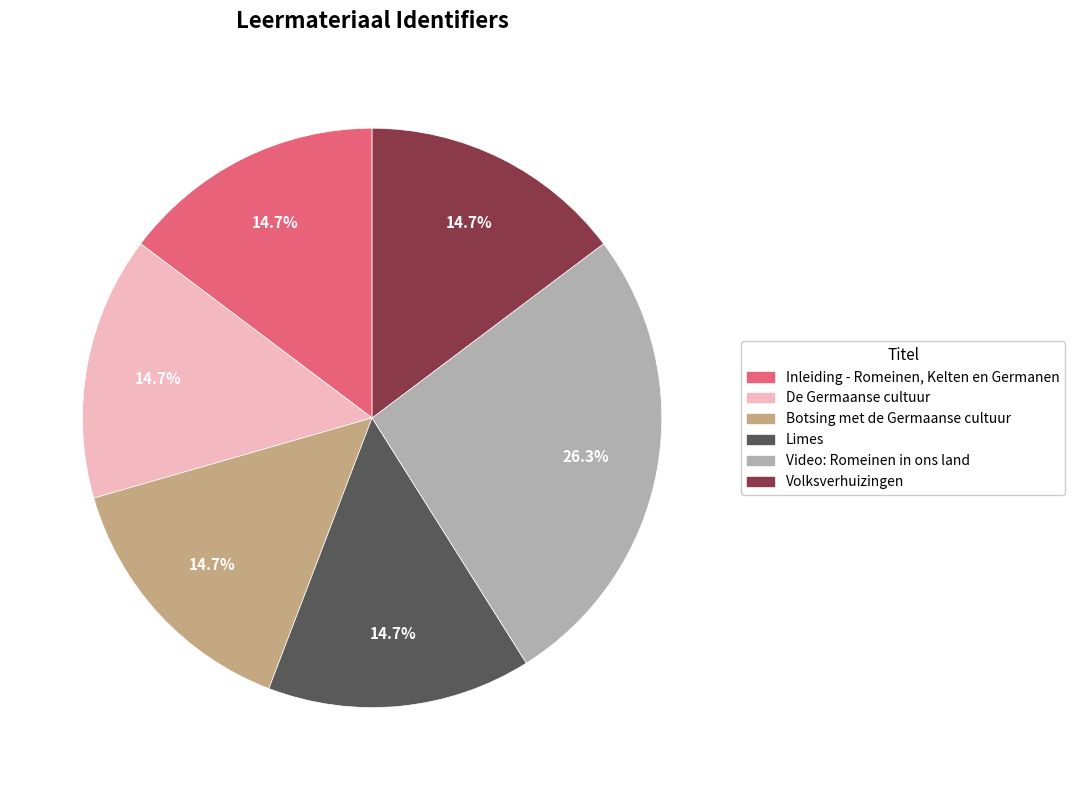

Between Volksverhuizingen and Video: Romeinen in ons land, which is larger?

Video: Romeinen in ons land